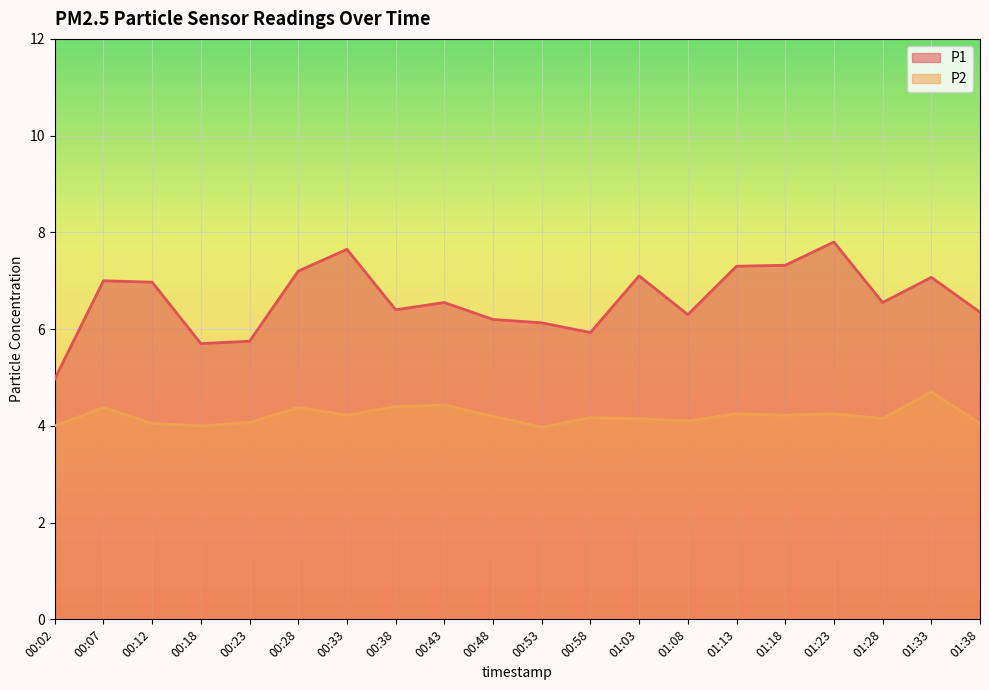

How many data points does each series have?

20